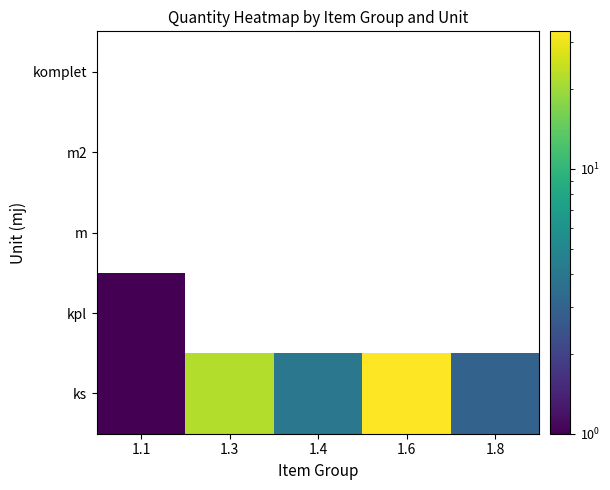

How many values in the ks series are below 4?

2